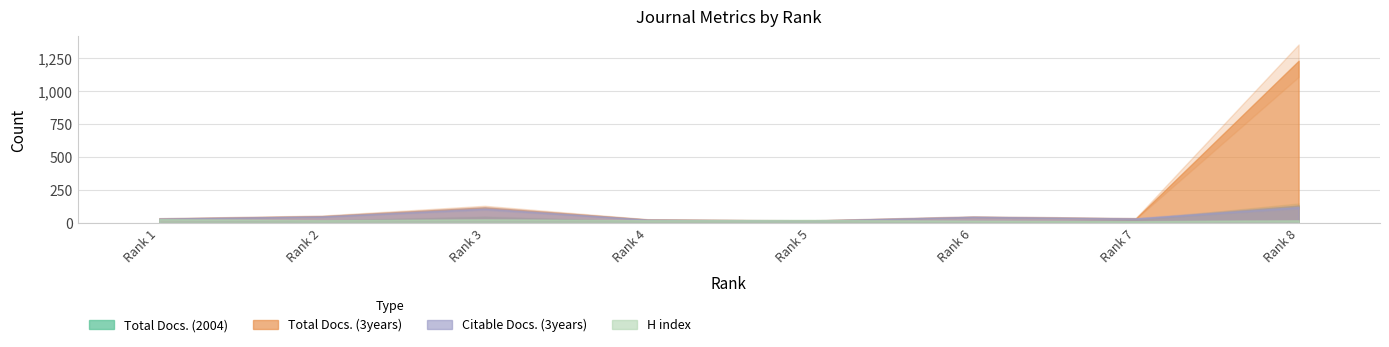

True or false: H index and Total Docs. (3years) intersect in this chart.

True